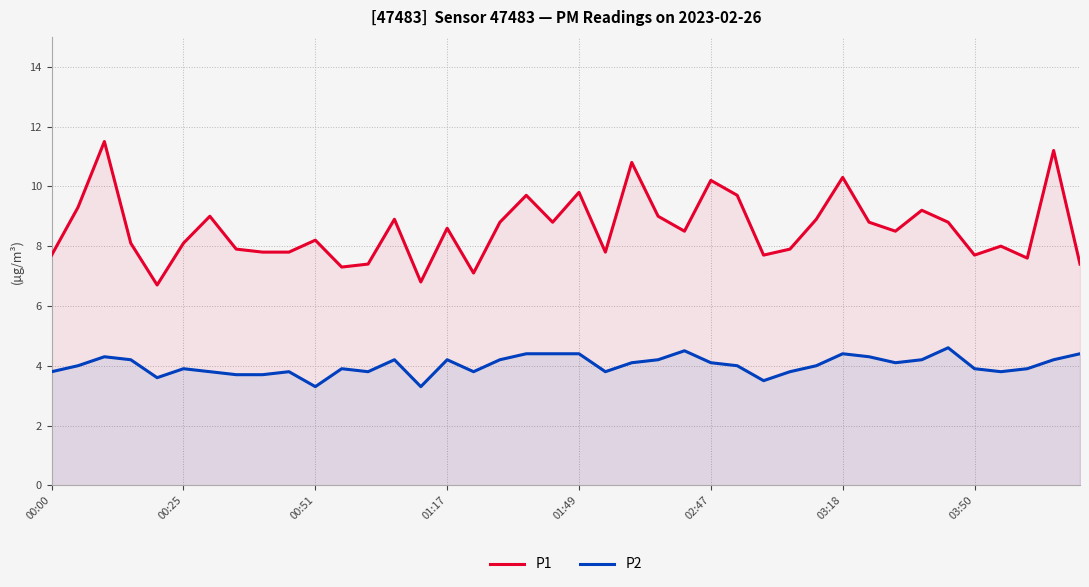

How many interior local peaks does the P2 series have?

9